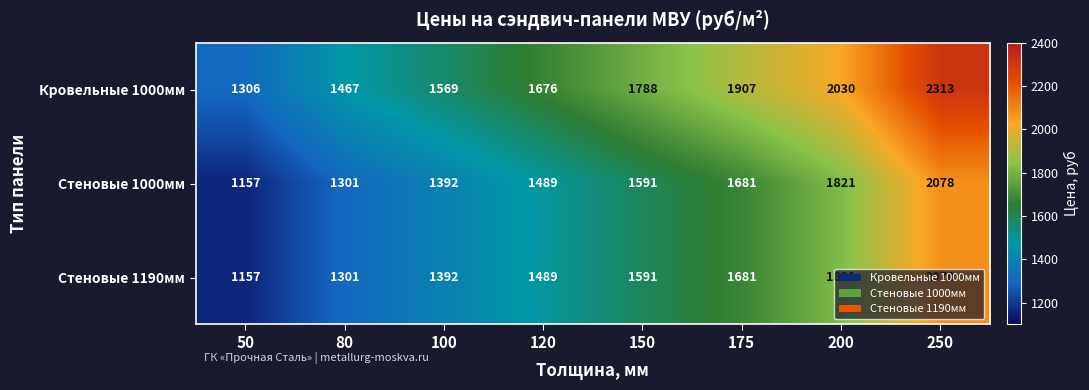

Between 100 and 120, which series saw the biggest shift?

Кровельные 1000мм